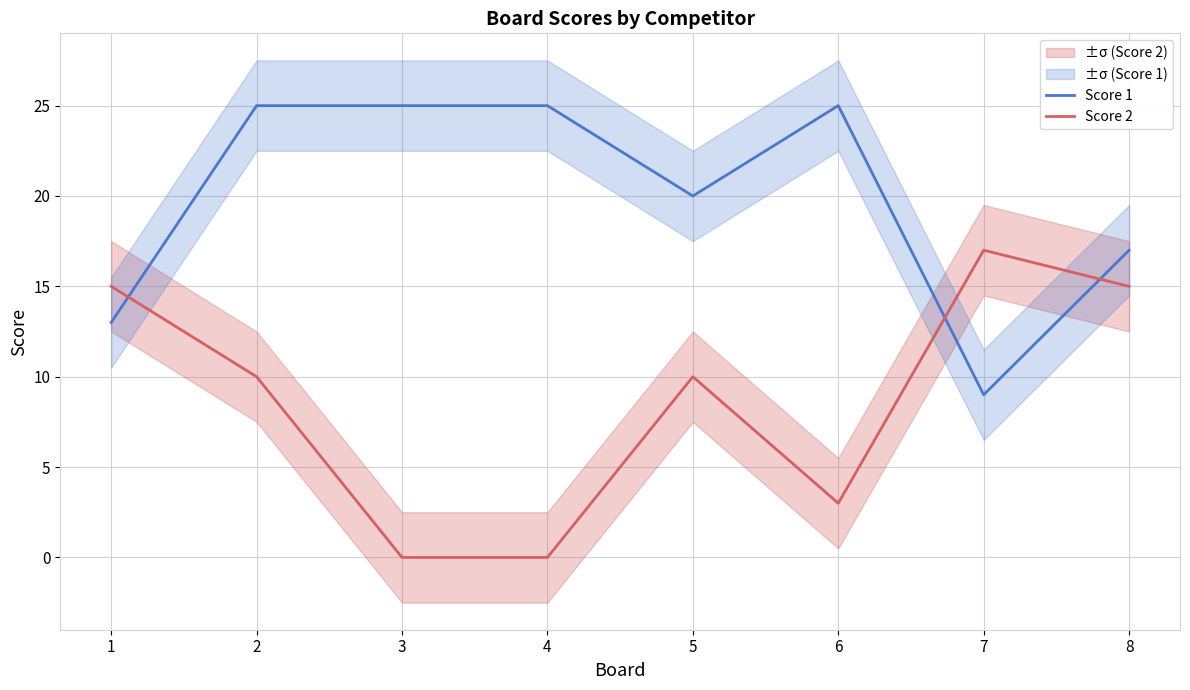

How many data points in Score 1 are less than 25?

4